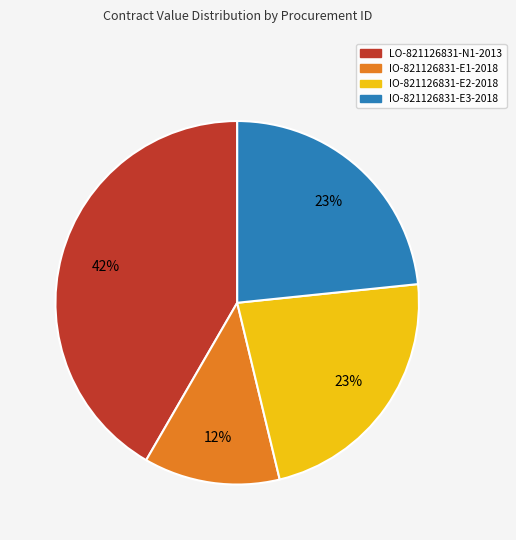

To the nearest percent, what is the difference between the largest and smallest slice percentages?

30%